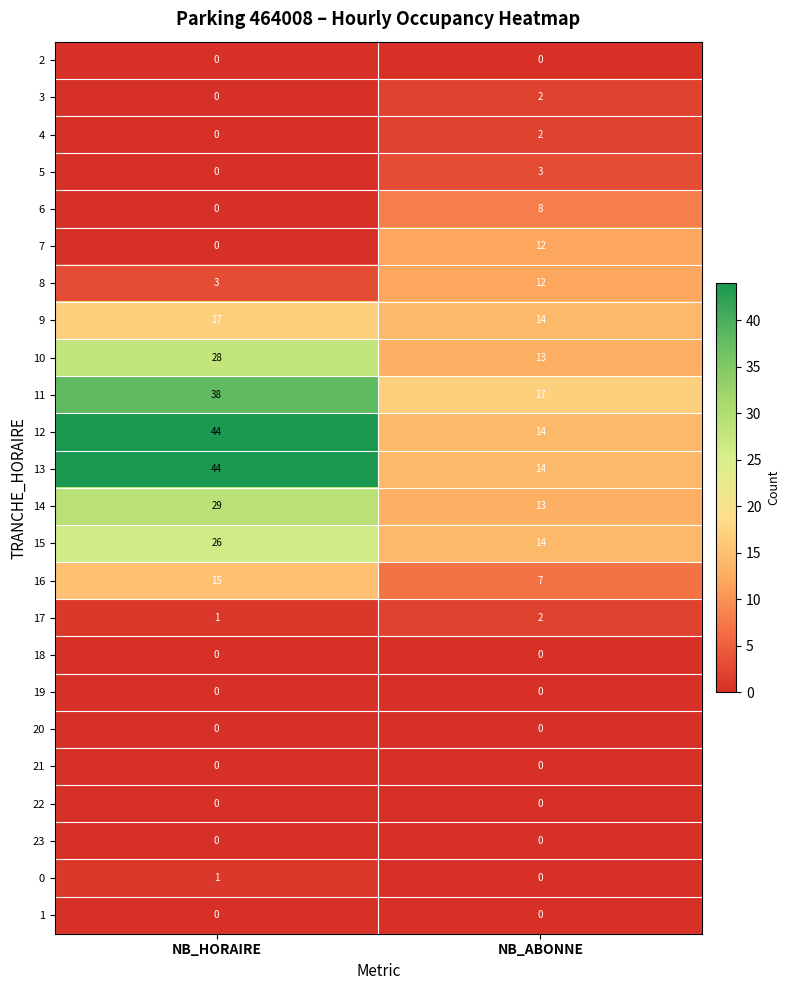

What is the spread (max minus min) of values at NB_ABONNE?

17